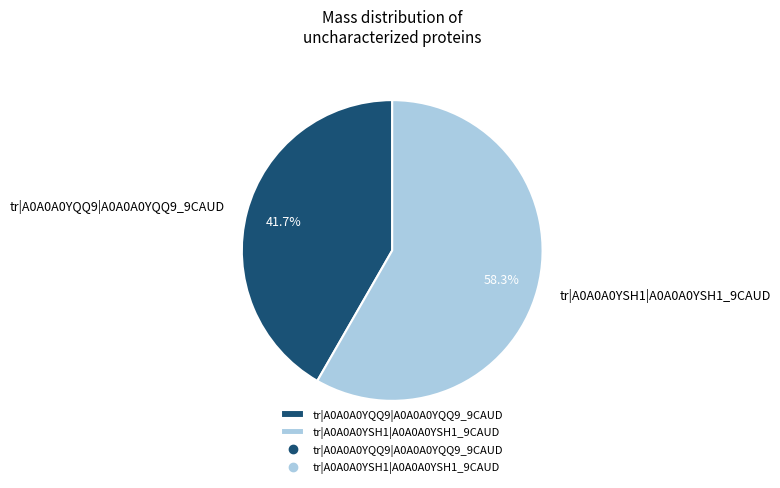

What is the ratio of the value at tr|A0A0A0YQQ9|A0A0A0YQQ9_9CAUD to the value at tr|A0A0A0YSH1|A0A0A0YSH1_9CAUD?

0.7